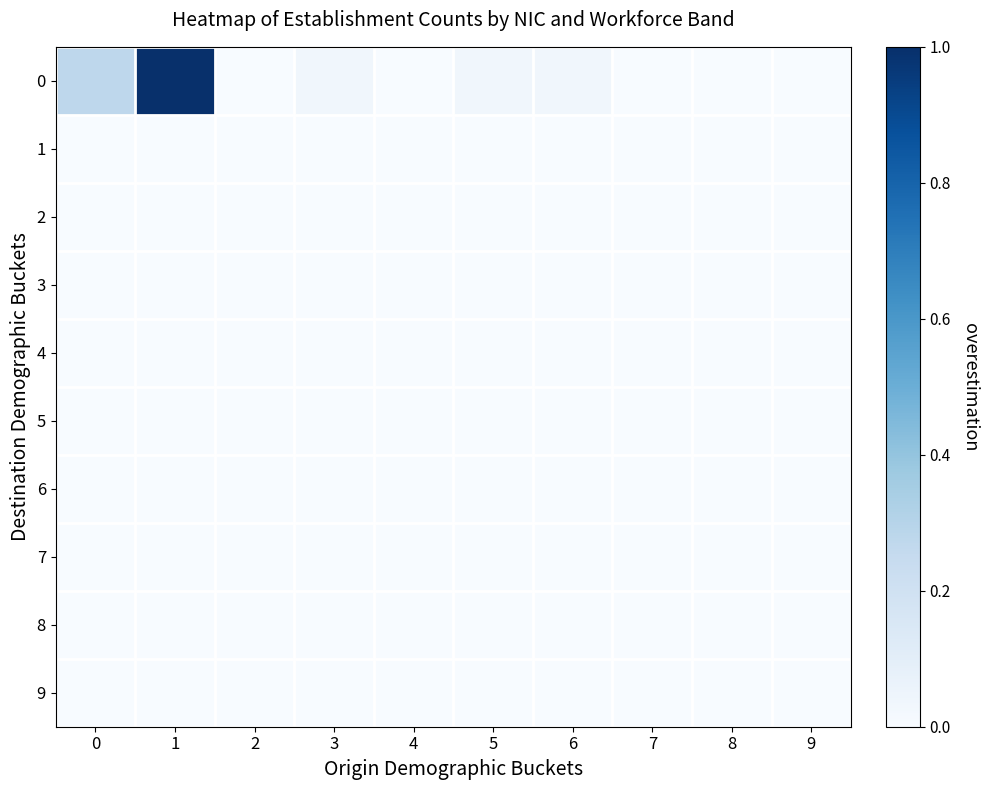

Reading left to right, list all the values displayed in this chart.

0: 0=0.3	1=1.0	2=0.0	3=0.0	4=0.0	5=0.0	6=0.0	7=0.0	8=0.0	9=0.0
1: 0=0.0	1=0.0	2=0.0	3=0.0	4=0.0	5=0.0	6=0.0	7=0.0	8=0.0	9=0.0
2: 0=0.0	1=0.0	2=0.0	3=0.0	4=0.0	5=0.0	6=0.0	7=0.0	8=0.0	9=0.0
3: 0=0.0	1=0.0	2=0.0	3=0.0	4=0.0	5=0.0	6=0.0	7=0.0	8=0.0	9=0.0
4: 0=0.0	1=0.0	2=0.0	3=0.0	4=0.0	5=0.0	6=0.0	7=0.0	8=0.0	9=0.0
5: 0=0.0	1=0.0	2=0.0	3=0.0	4=0.0	5=0.0	6=0.0	7=0.0	8=0.0	9=0.0
6: 0=0.0	1=0.0	2=0.0	3=0.0	4=0.0	5=0.0	6=0.0	7=0.0	8=0.0	9=0.0
7: 0=0.0	1=0.0	2=0.0	3=0.0	4=0.0	5=0.0	6=0.0	7=0.0	8=0.0	9=0.0
8: 0=0.0	1=0.0	2=0.0	3=0.0	4=0.0	5=0.0	6=0.0	7=0.0	8=0.0	9=0.0
9: 0=0.0	1=0.0	2=0.0	3=0.0	4=0.0	5=0.0	6=0.0	7=0.0	8=0.0	9=0.0